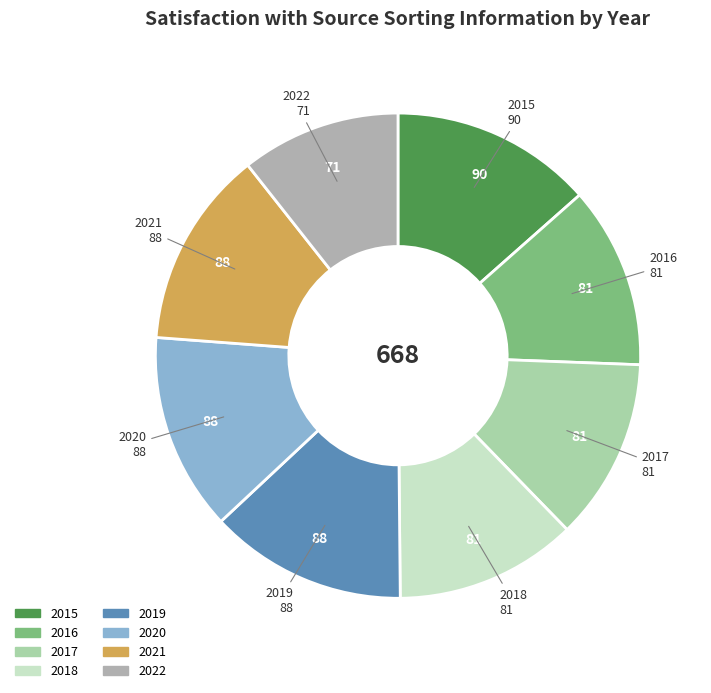

Does 2015 account for over 50% of the chart?

No